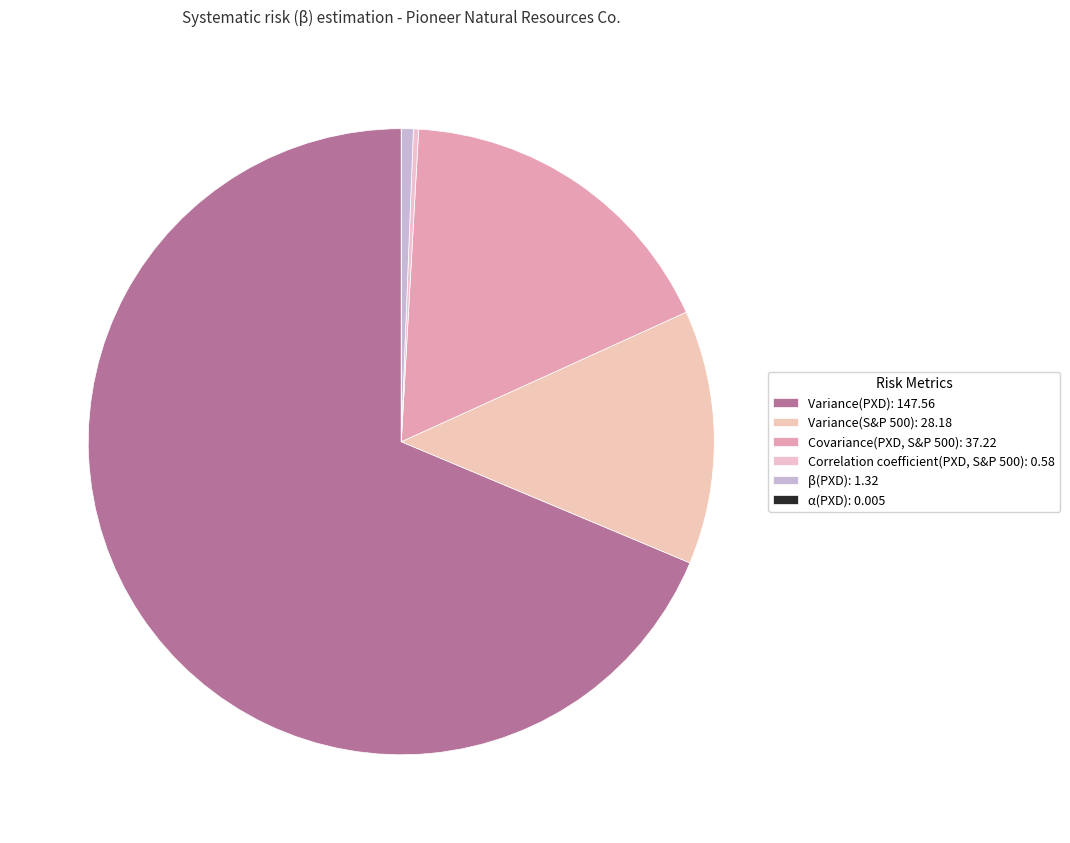

Between Covariance(PXD, S&P 500) and Variance(S&P 500), which is larger?

Covariance(PXD, S&P 500)